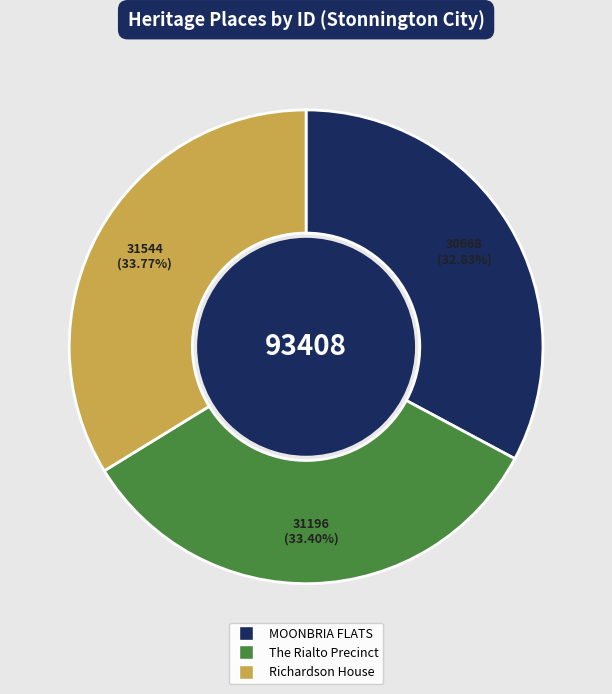

To the nearest percent, what percentage of the pie is The Rialto Precinct?

33%